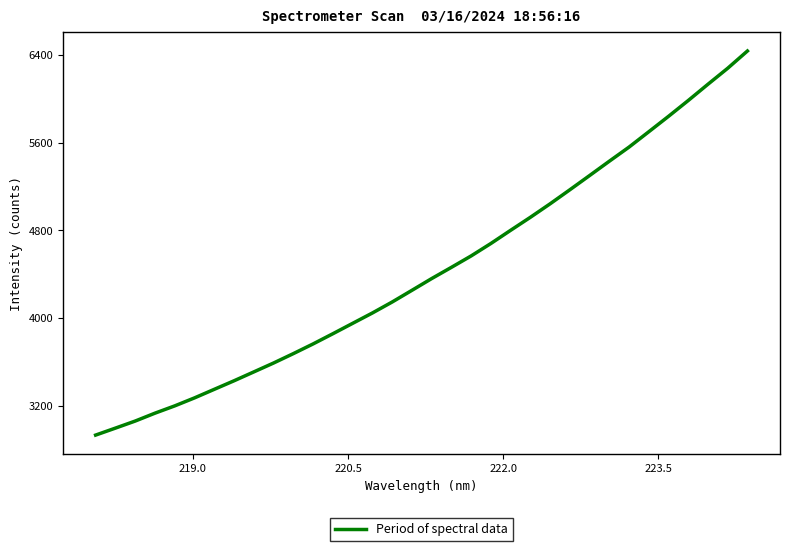

What is the greatest value displayed?

6437.4